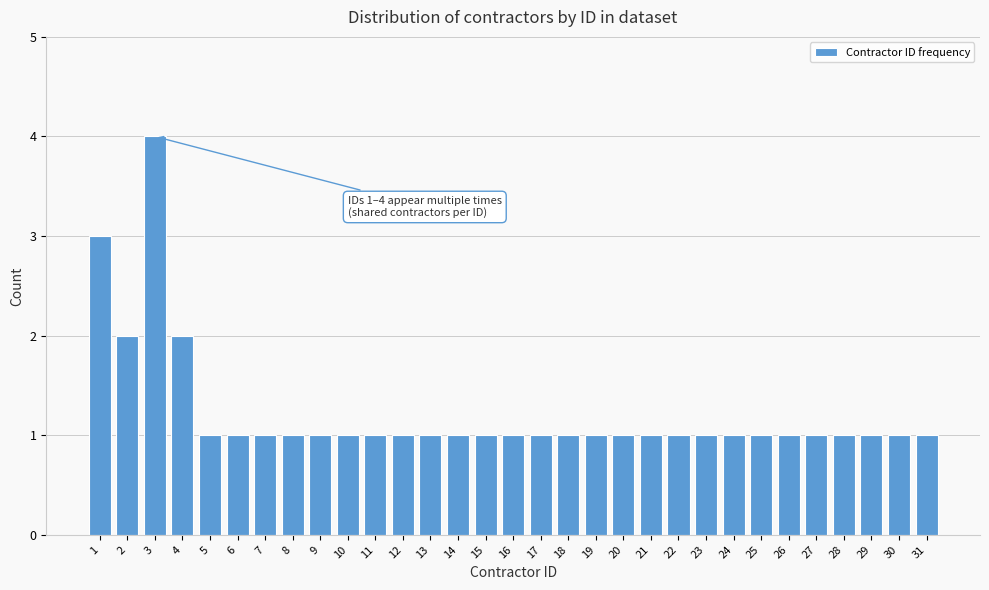

Which label corresponds to the largest value in the chart?

3